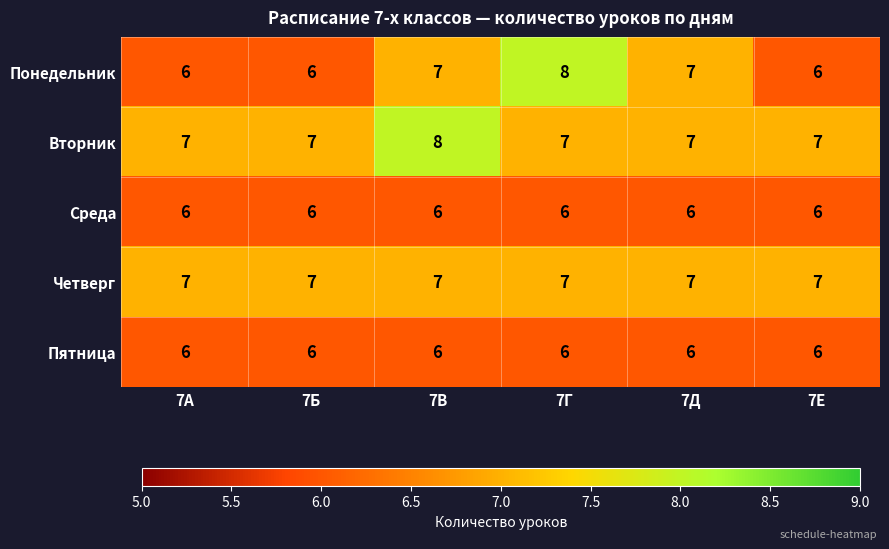

At how many categories does at least one series exceed 6?

6